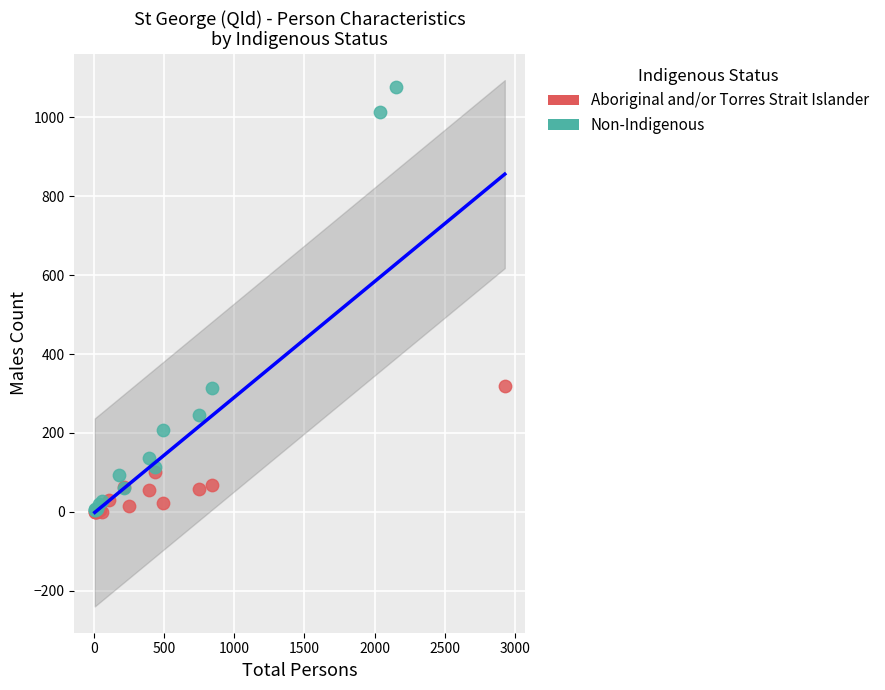

Which series contains the highest Y value?

Non-Indigenous